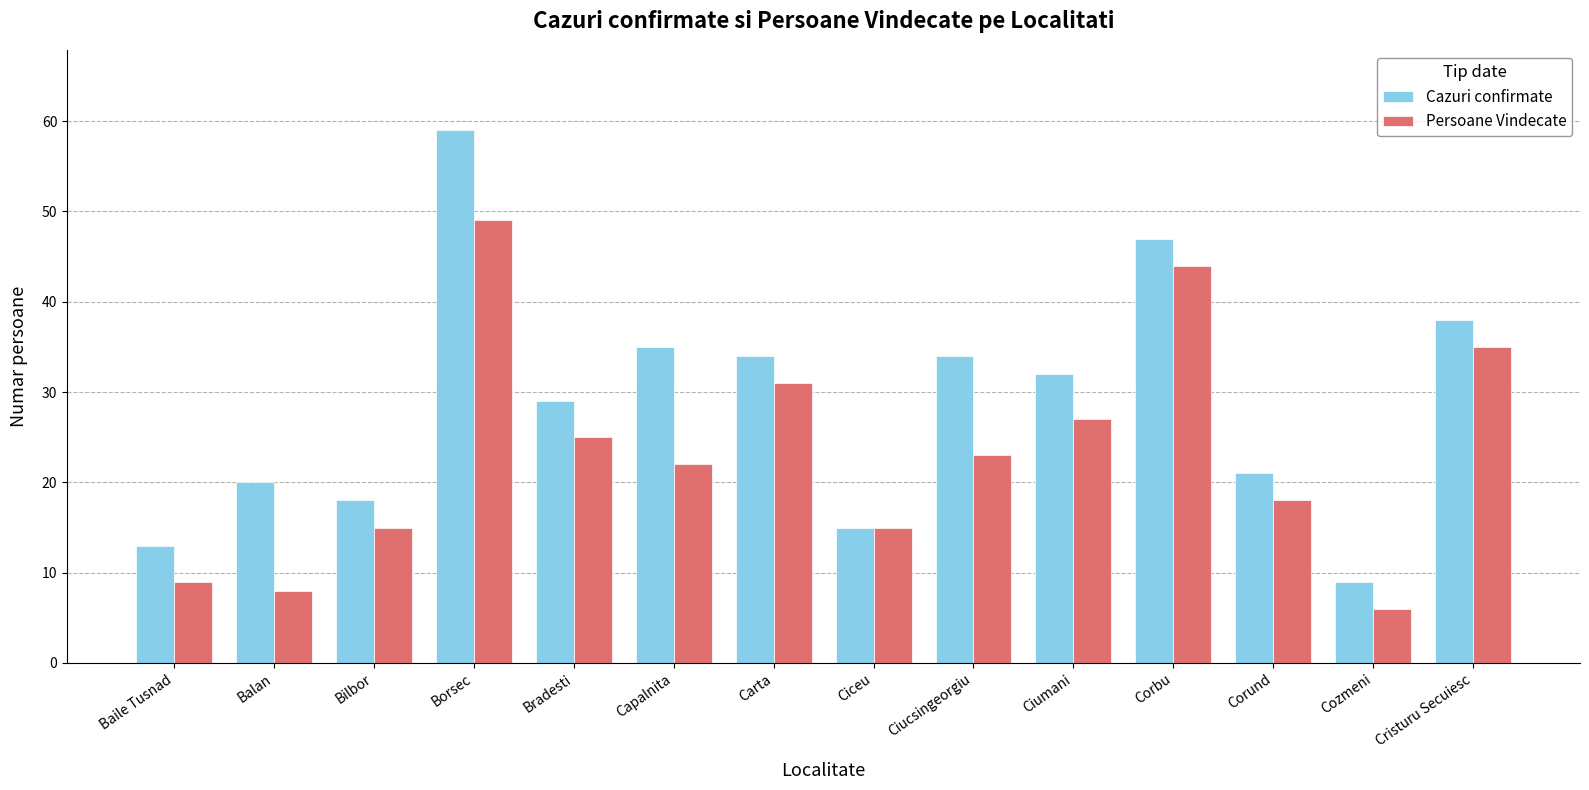

At which label does Persoane Vindecate first exceed 23?

Borsec